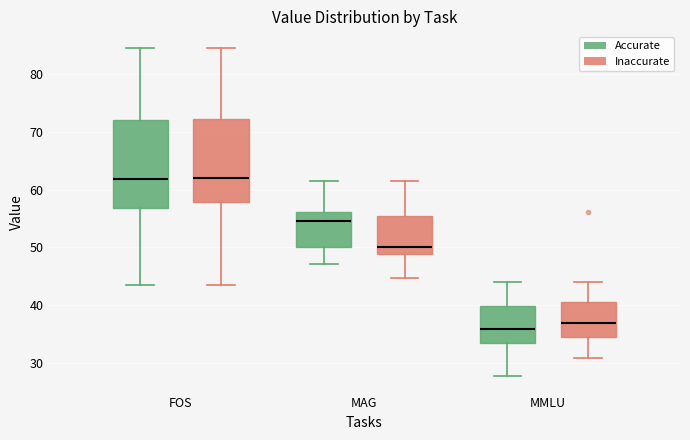

Reading left to right, transcribe this box plot: for each box, give where its median line is, the range the box spans, and where its two whiskers end, as read against the y-axis. The values are not printed on the chart, so give them approximately, as read against the axis.

FOS (Accurate): median 62, box 57 to 72, whiskers 44 to 85
FOS (Inaccurate): median 62, box 58 to 72, whiskers 44 to 85
MAG (Accurate): median 55, box 50 to 56, whiskers 47 to 62
MAG (Inaccurate): median 50, box 49 to 56, whiskers 45 to 62
MMLU (Accurate): median 36, box 33 to 40, whiskers 28 to 44
MMLU (Inaccurate): median 37, box 35 to 41, whiskers 31 to 44